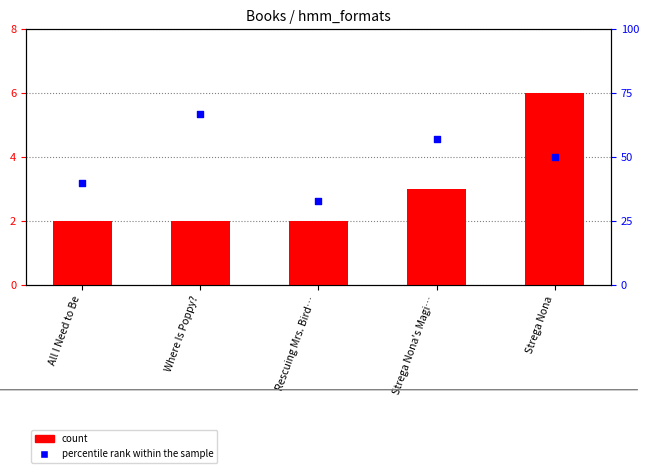

What are all the series names shown in the legend?

count, percentile rank within the sample